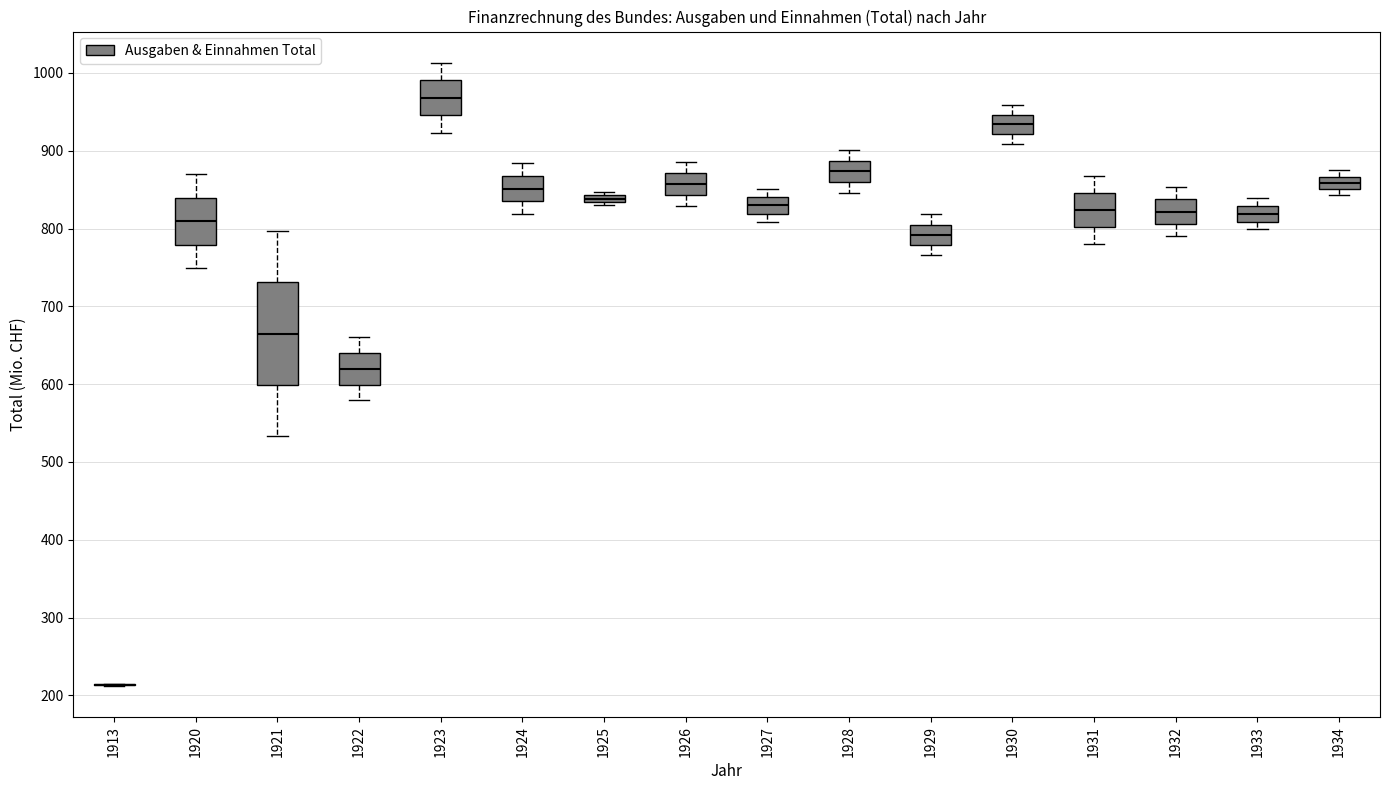

Comparing the boxes themselves (not the whiskers), which one is the tallest?

1921